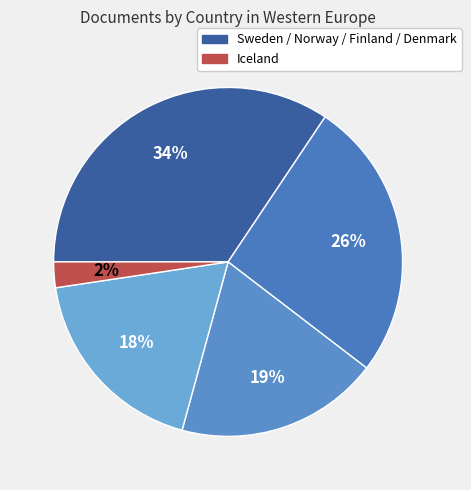

How many slices are in this pie chart?

5